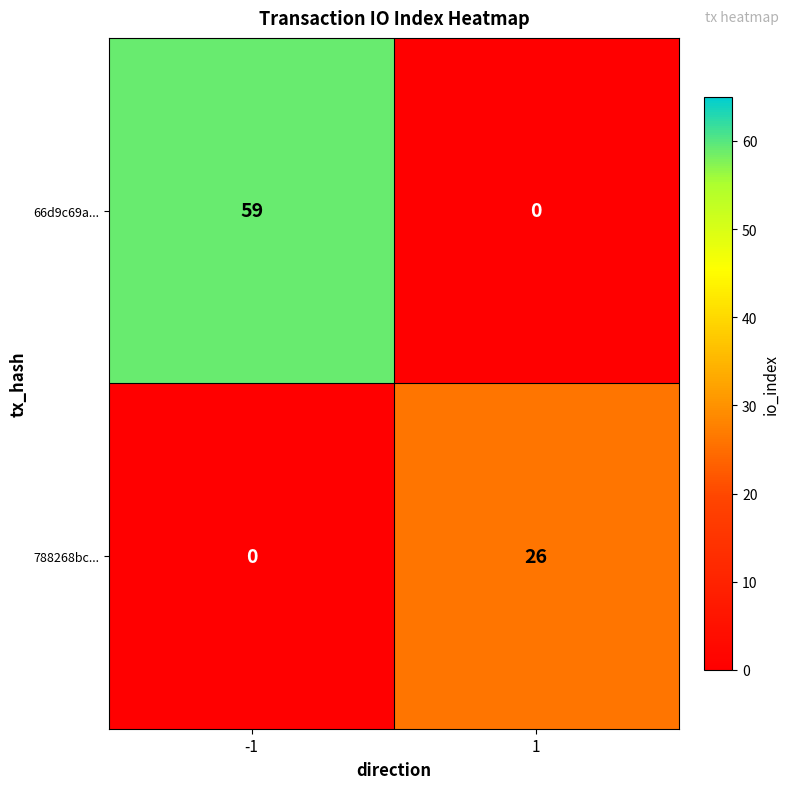

What is the approximate value of 66d9c69a... at -1?

59